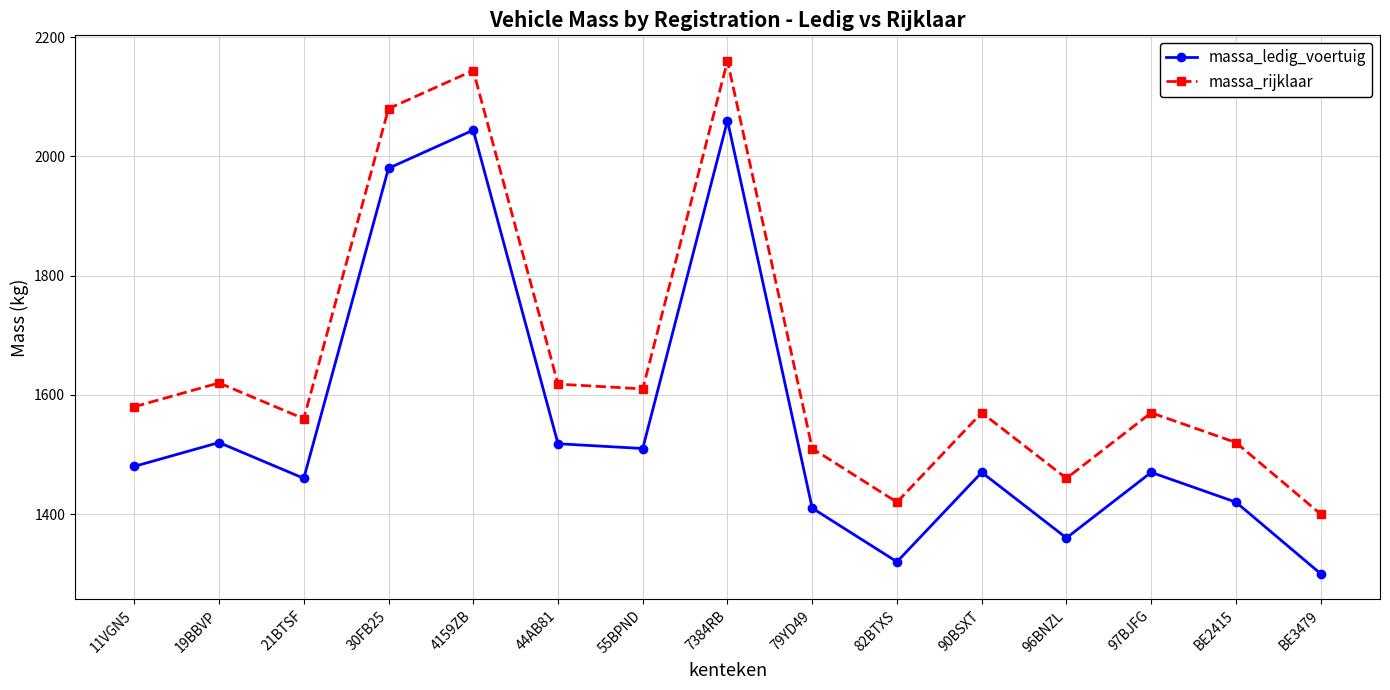

Count the number of data series in this chart.

2